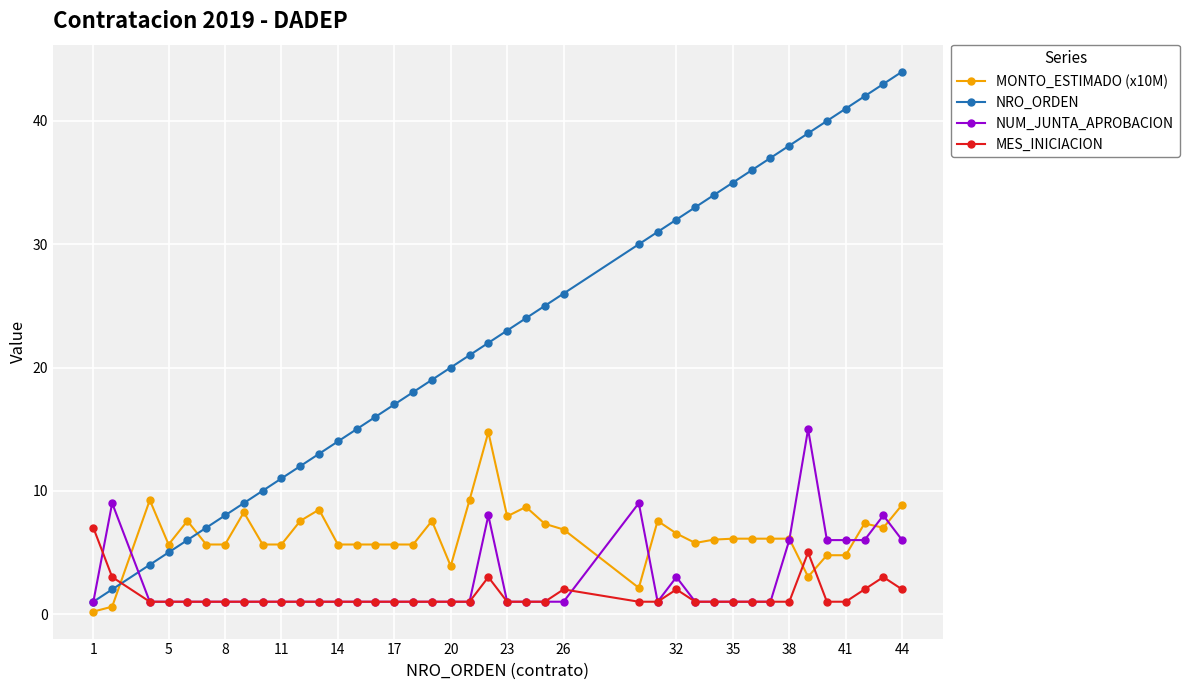

Which series has the widest spread of values?

NRO_ORDEN